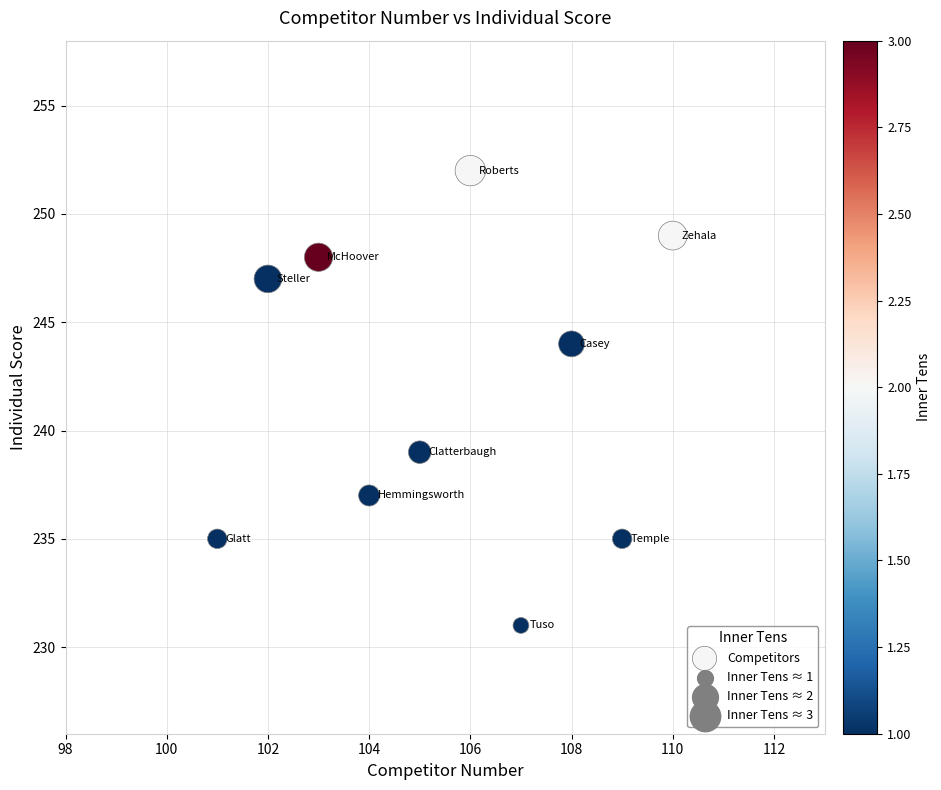

What Y value in the scatter plot is closest to 241?

239